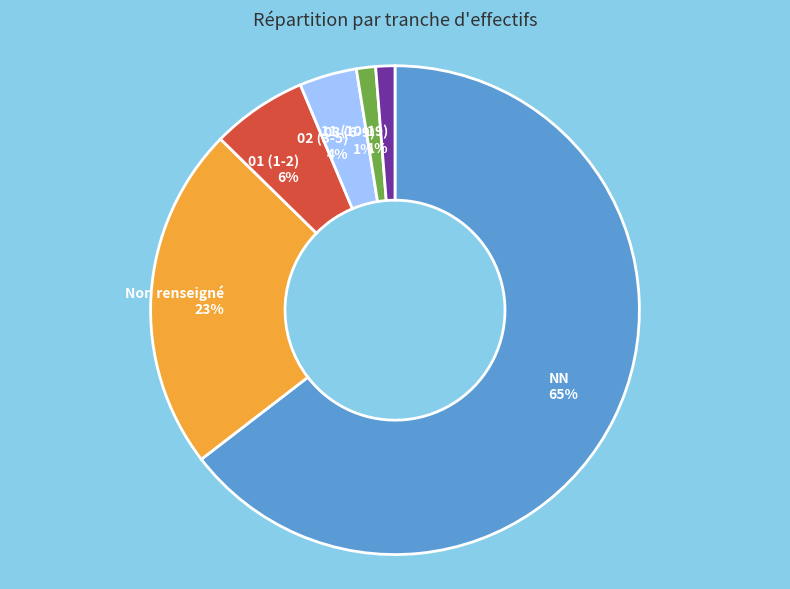

Is there any slice that represents more than half of the pie?

Yes